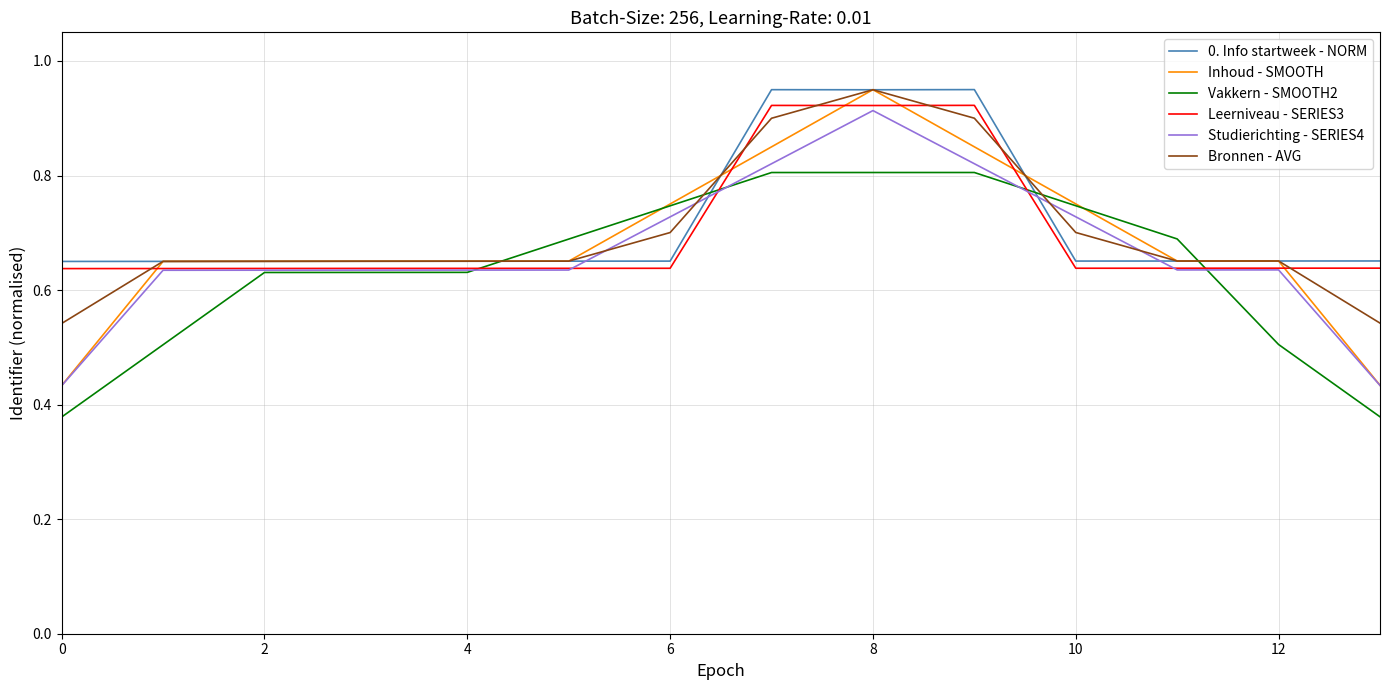

Which series has the largest range (max minus min)?

Inhoud - SMOOTH